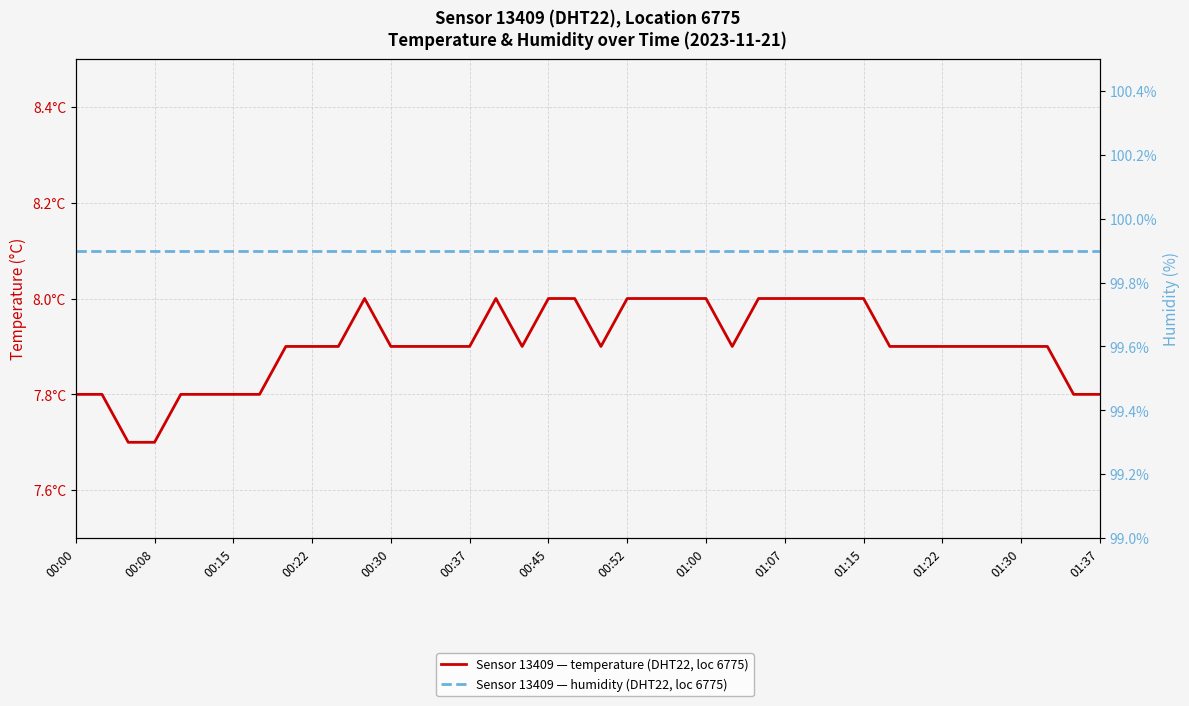

Rank the series by their maximum value, from highest to lowest.

humidity, temperature